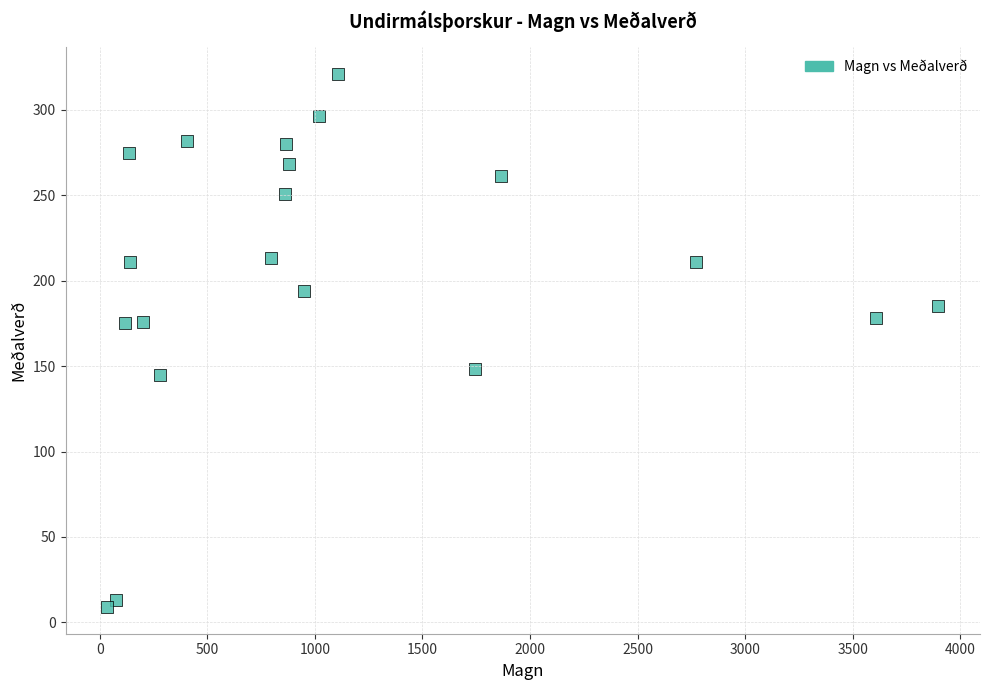

What is the range of X values (max minus min)?

3865.0